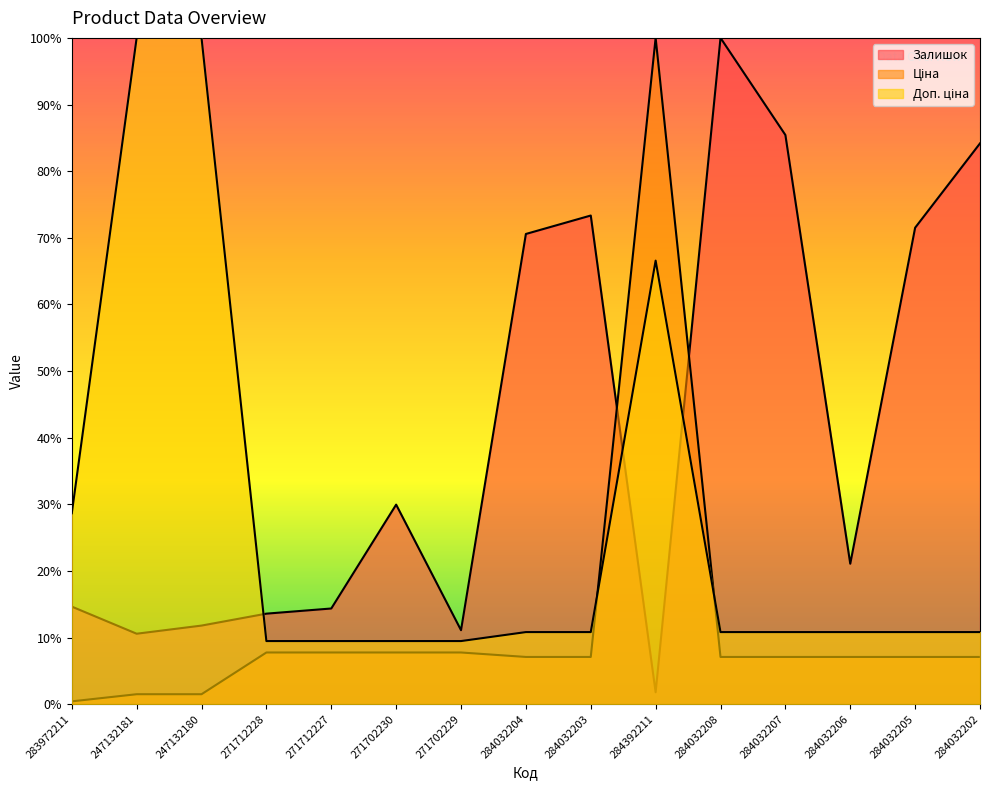

Rank the series by their average value, from lowest to highest.

Ціна, Доп. ціна, Залишок